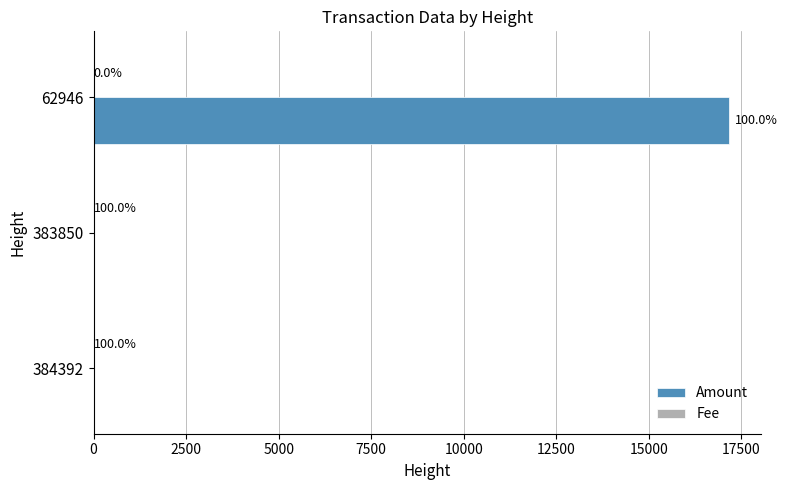

What is the sum of all Fee values?

1.0